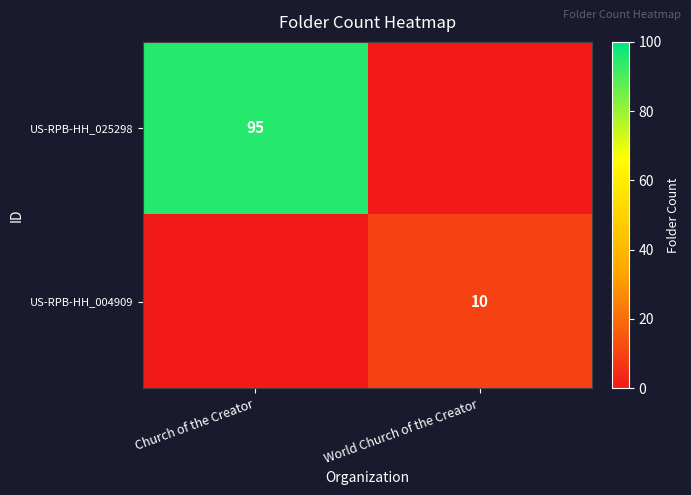

True or false: US-RPB-HH_004909 has a value of 10 at World Church of the Creator.

True